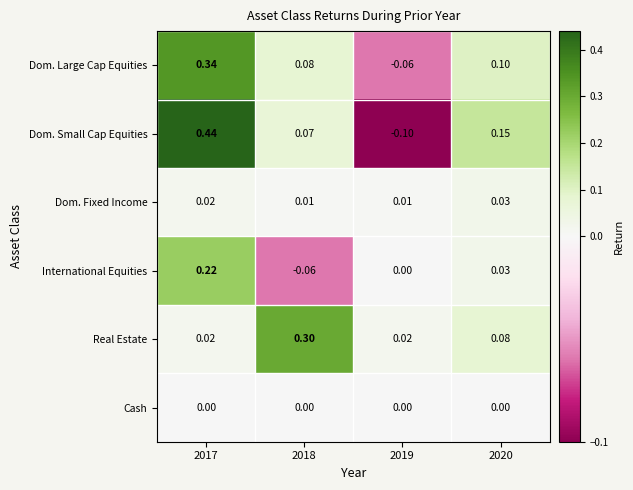

Rank the series by their maximum value, from lowest to highest.

Cash, Dom. Fixed Income, International Equities, Real Estate, Dom. Large Cap Equities, Dom. Small Cap Equities